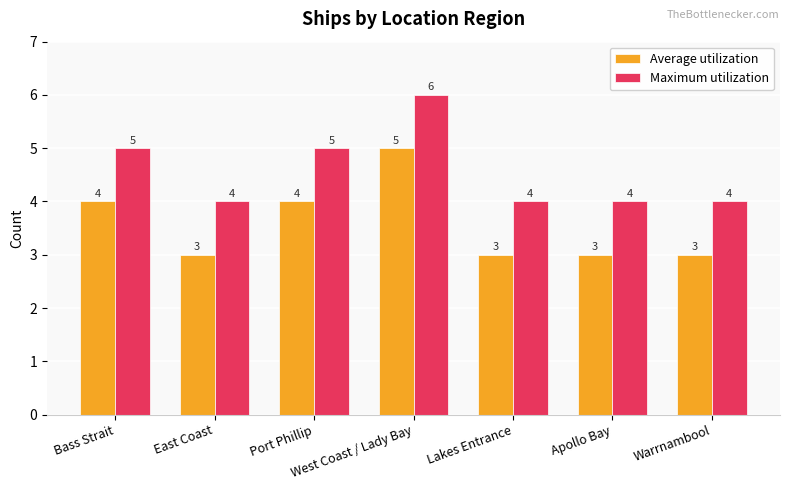

What position from the right is Bass Strait?

7